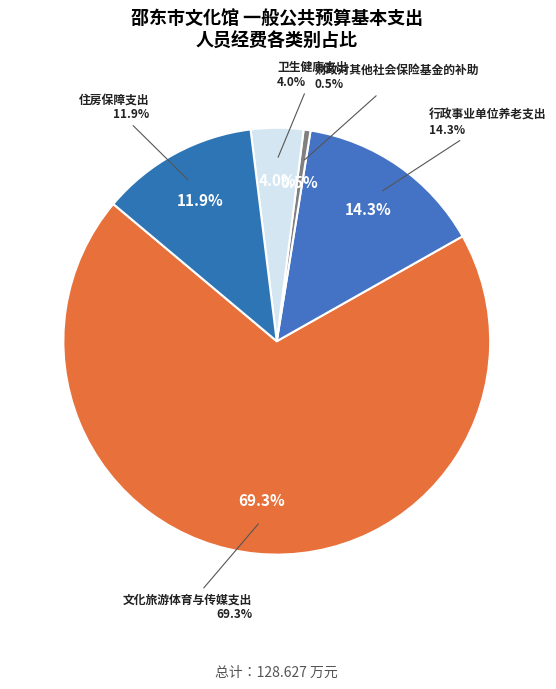

Which slice represents more than half of the pie?

文化旅游体育与传媒支出